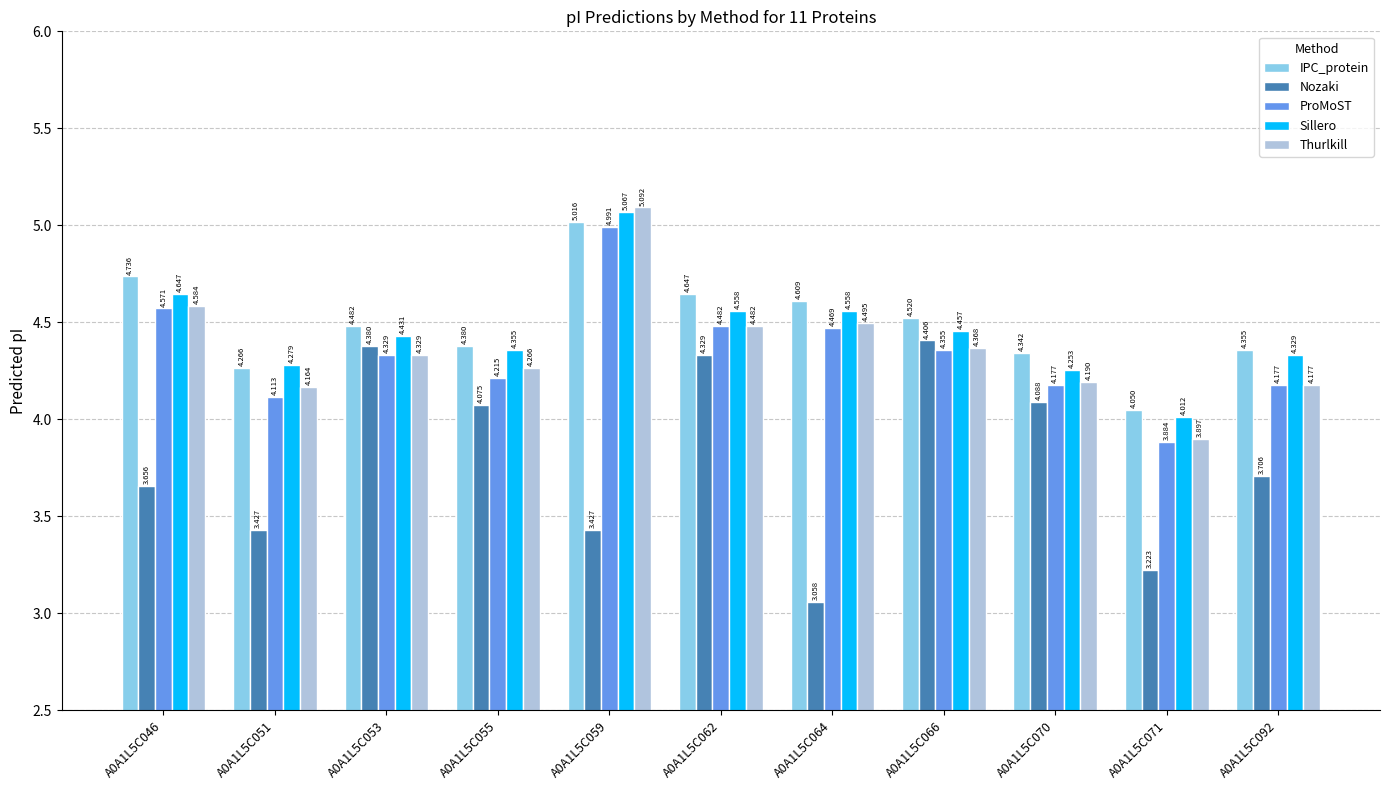

What is the difference between the maximum and minimum values in the Sillero series?

1.1